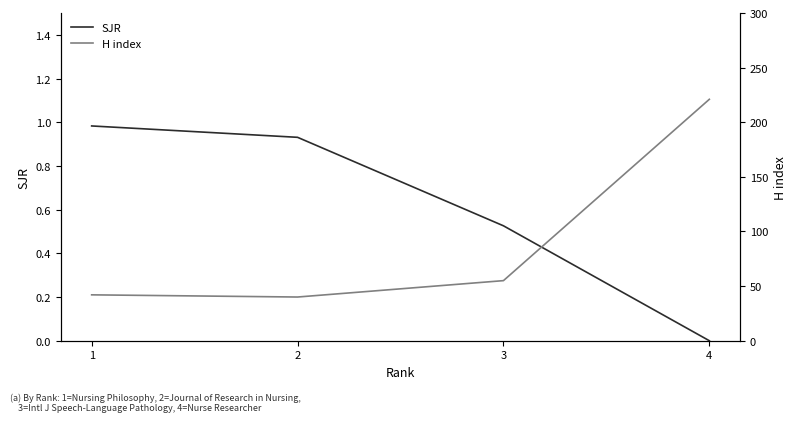

At which category does the chart reach its minimum across all series?

4